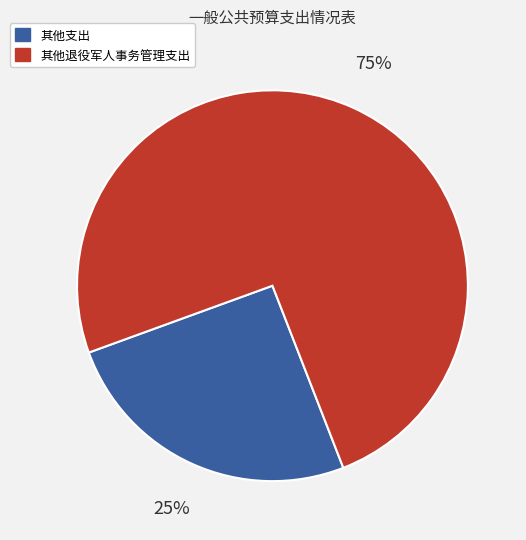

To the nearest percent, what is the average slice percentage?

50%